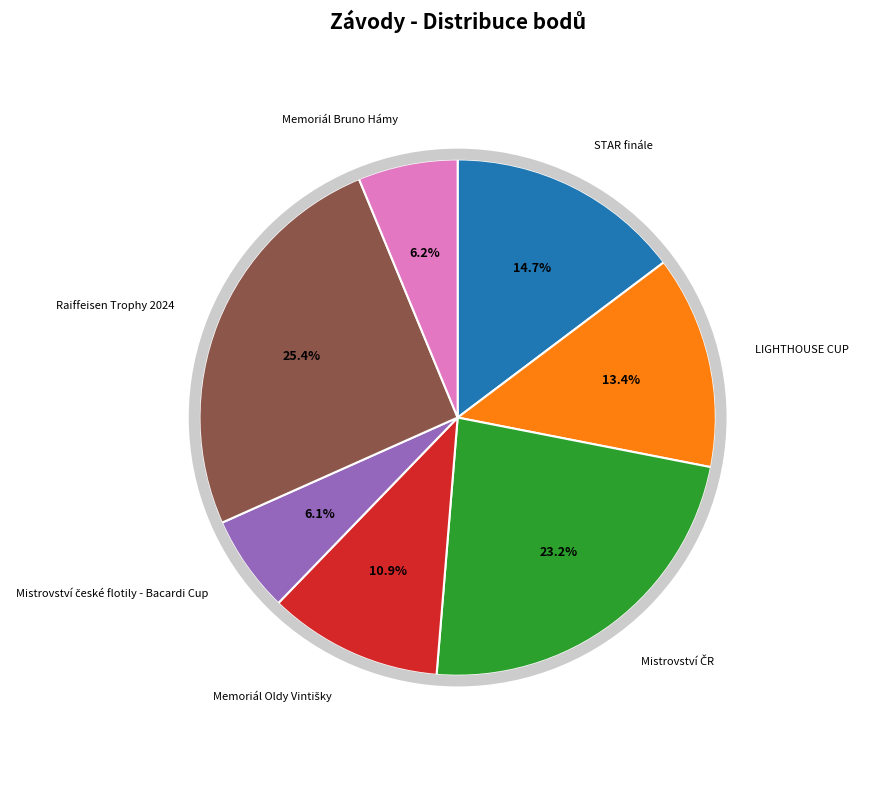

Is there any slice that represents more than half of the pie?

No